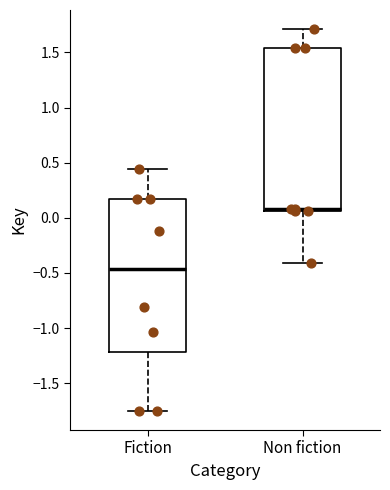

Which box is the tallest, from its lower edge to its upper edge?

Non fiction